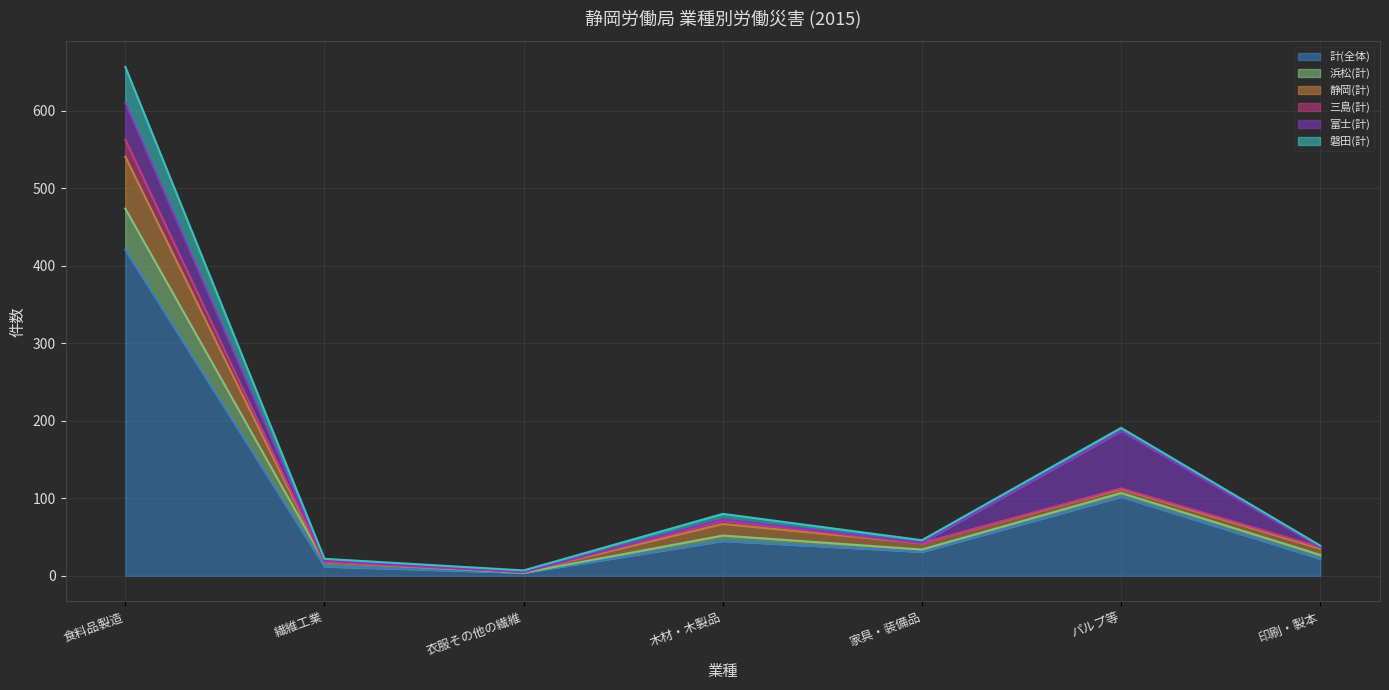

What is the highest value of the 計(全体) series?

421